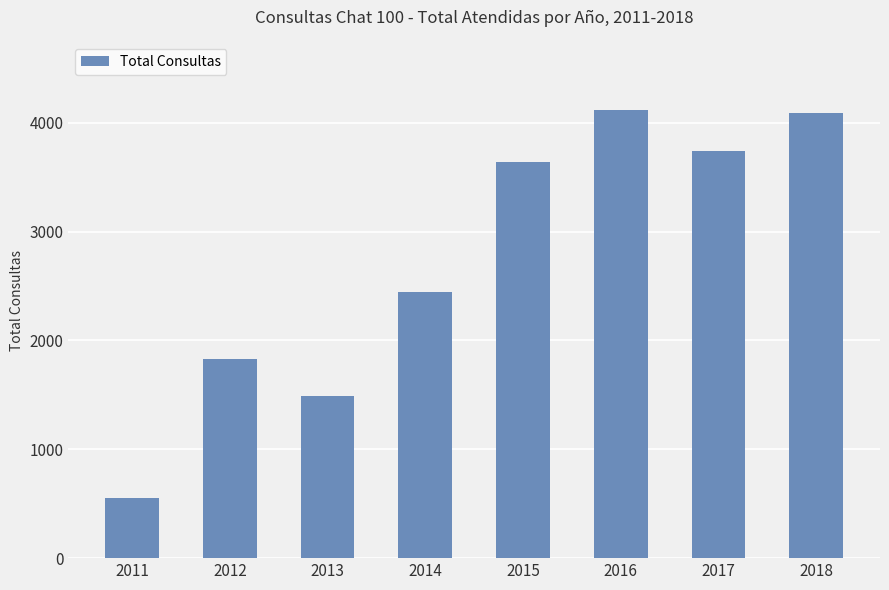

What is the difference between the maximum and minimum values?

3570